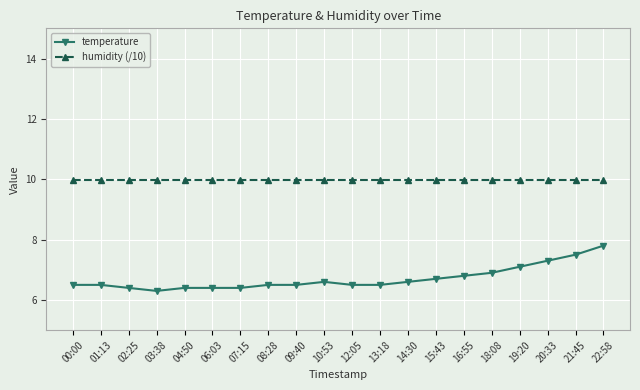

Rank the series at 18:08 from lowest to highest value.

temperature, humidity (/10)